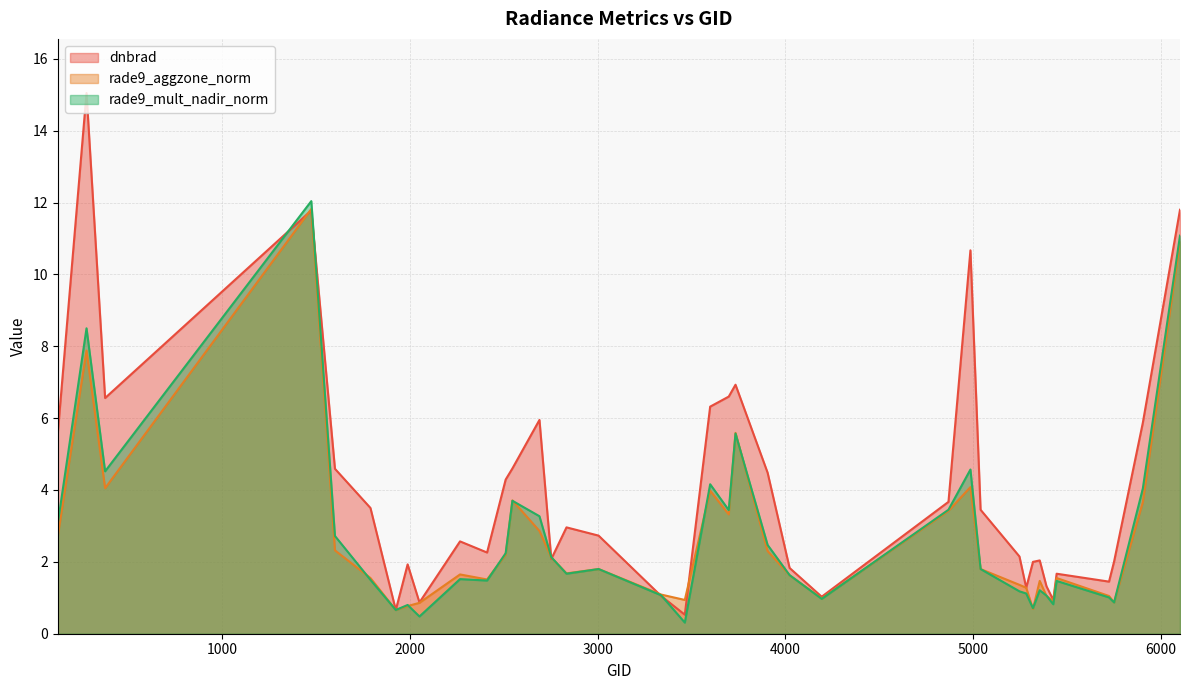

Which series changed the most between 2510 and 3698?

dnbrad